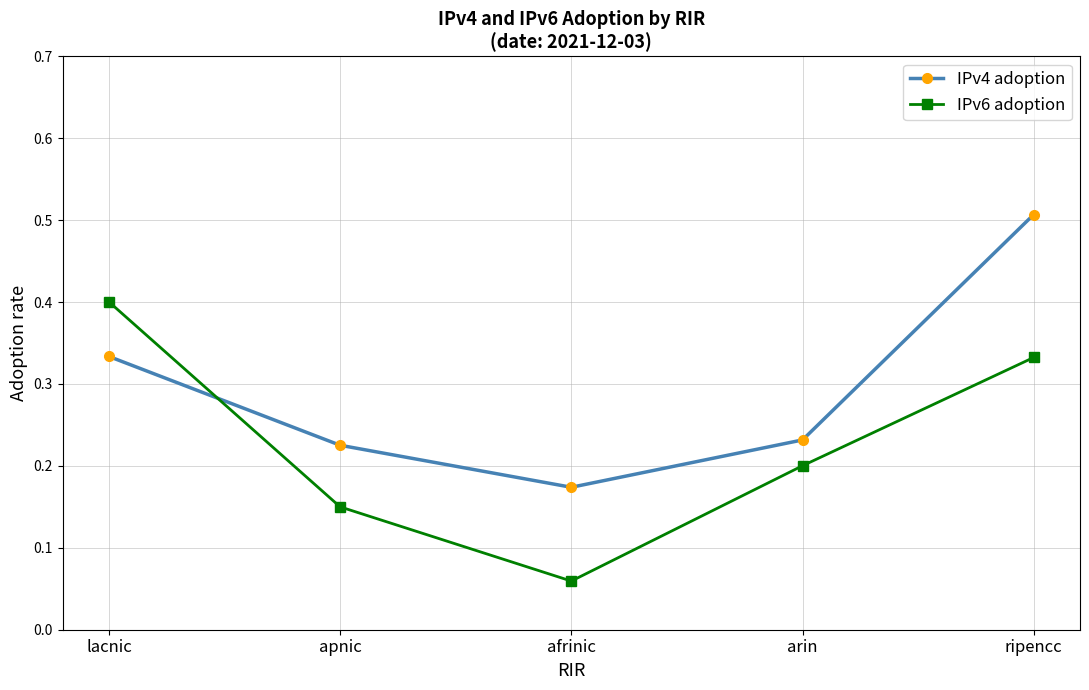

What is the label of the 1st point from the left?

lacnic